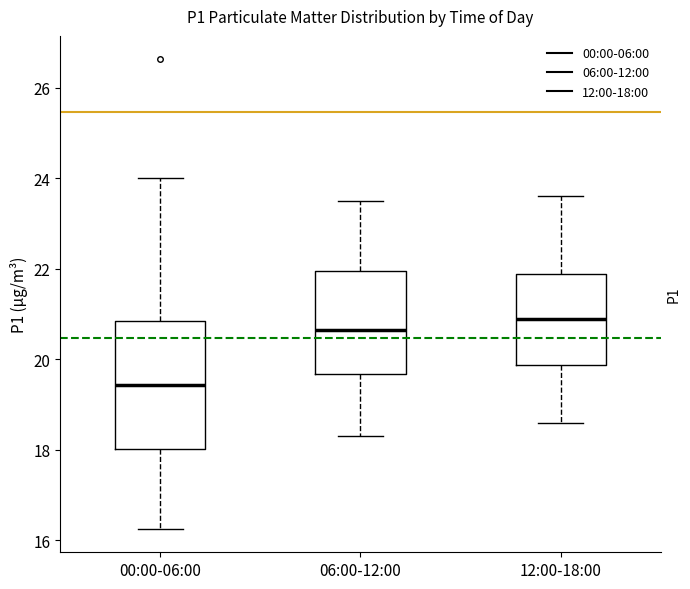

Comparing the boxes themselves (not the whiskers), which one is the tallest?

00:00-06:00